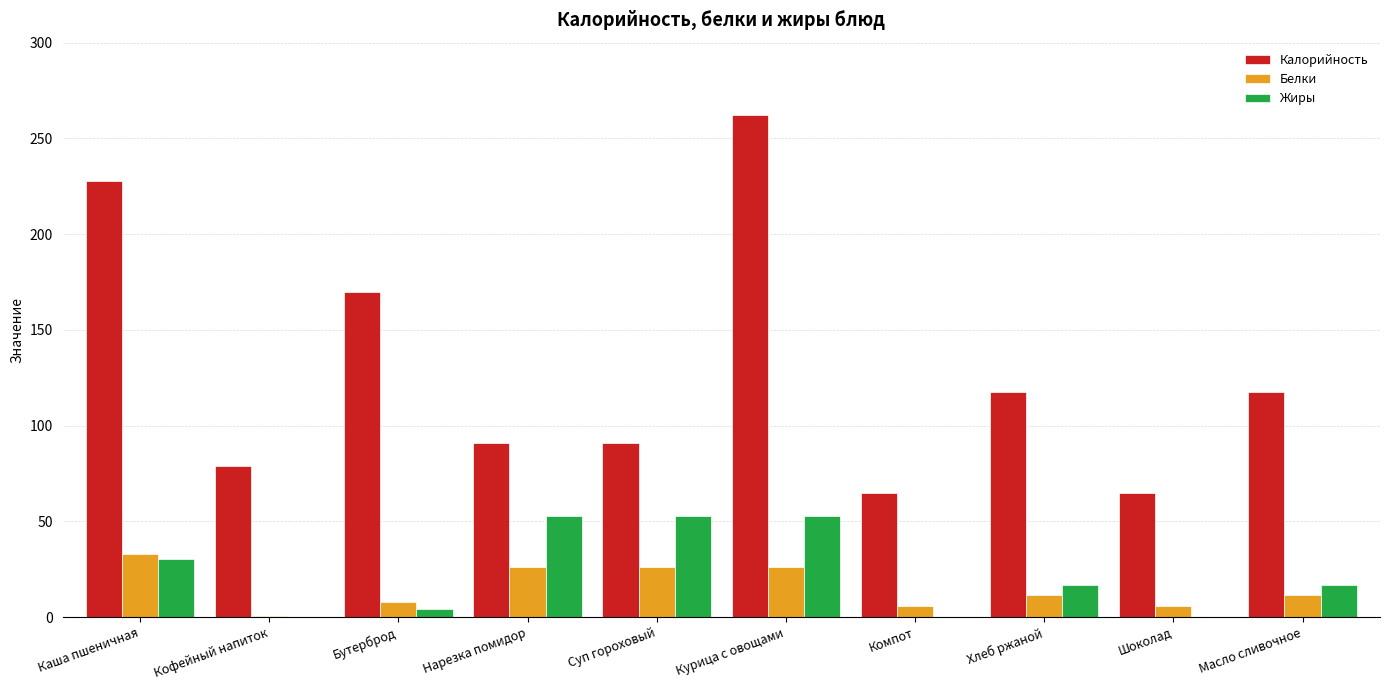

What is the average value of the Белки series?

15.5